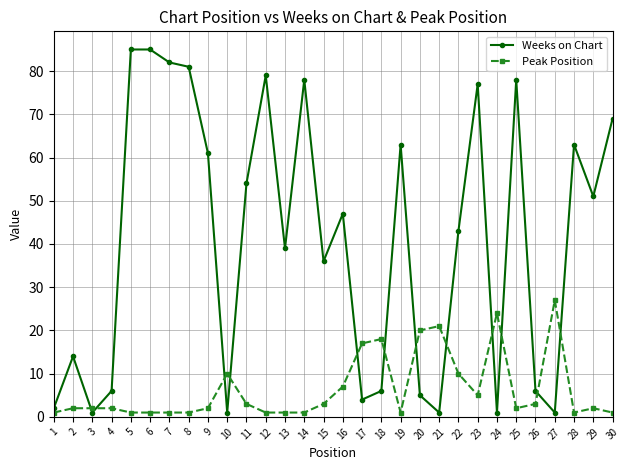

What is the value of the Peak Position point at the 10th from the left?

10